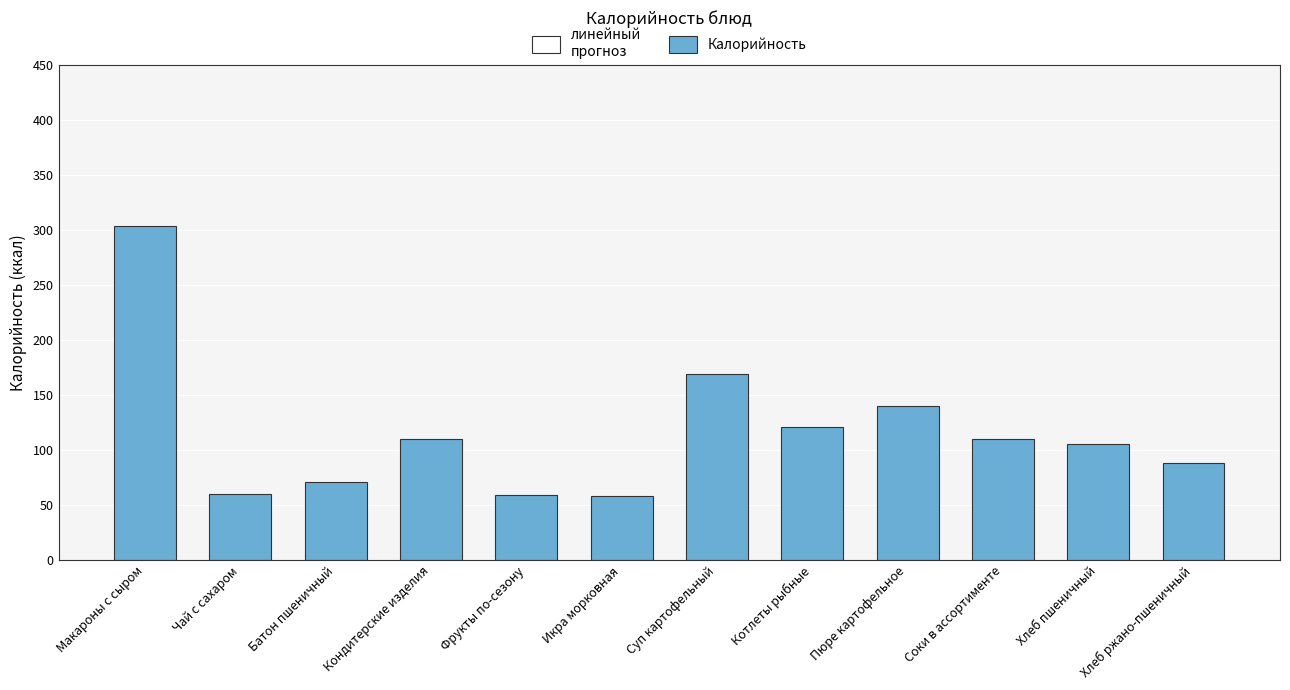

Between Батон пшеничный and Икра морковная, which is larger?

Батон пшеничный